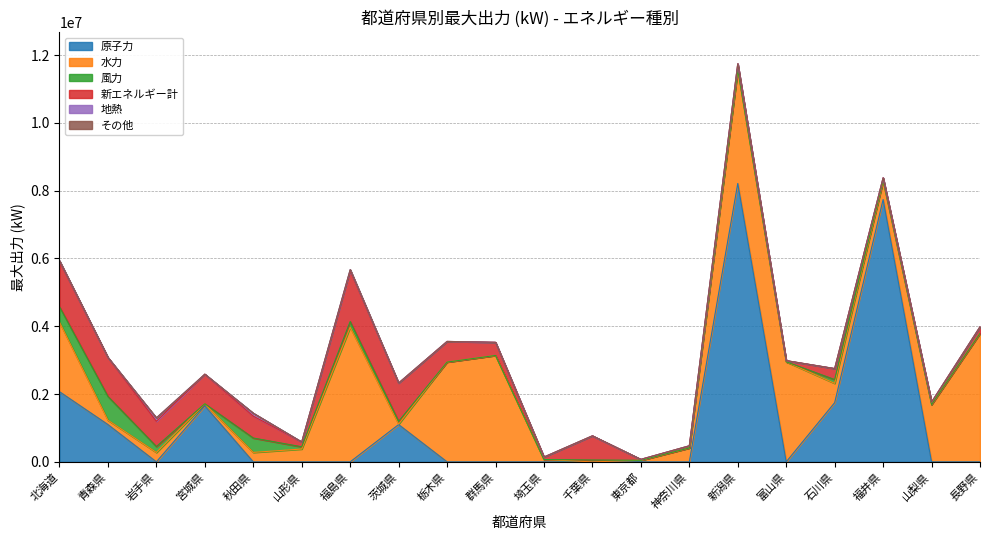

At 福井県, list the series in order from largest to smallest.

原子力, 水力, 新エネルギー計, 風力, その他, 地熱